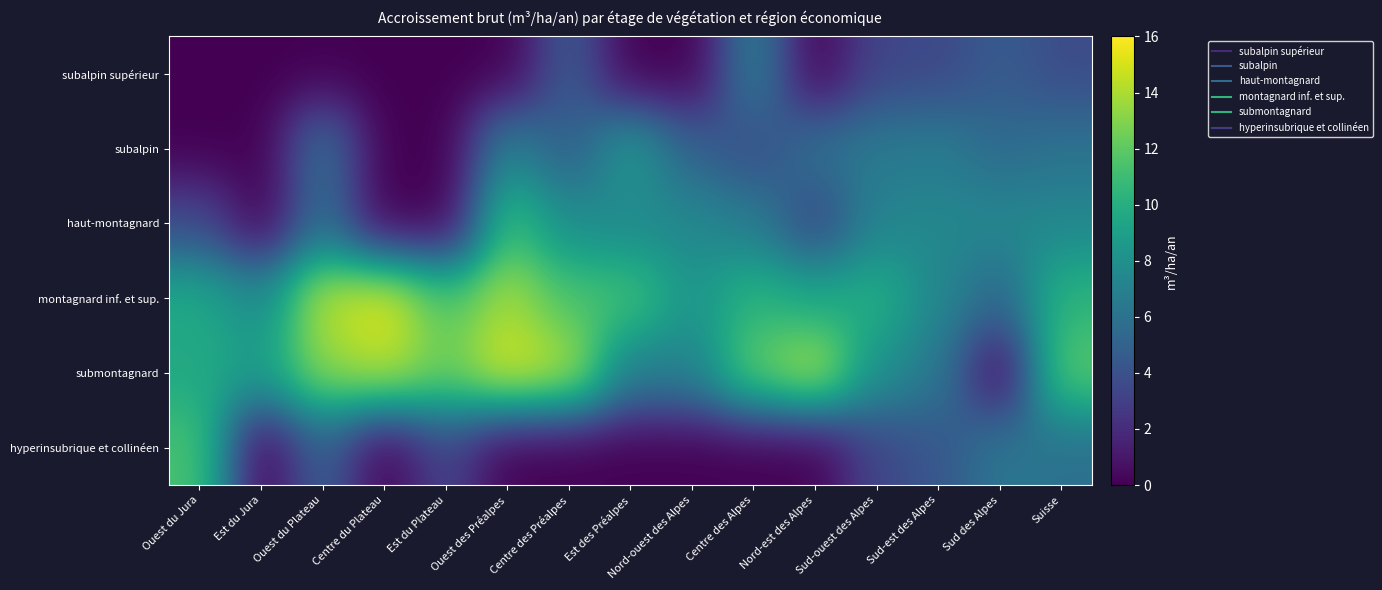

Which has a higher value, Centre du Plateau or Nord-ouest des Alpes?

Centre du Plateau